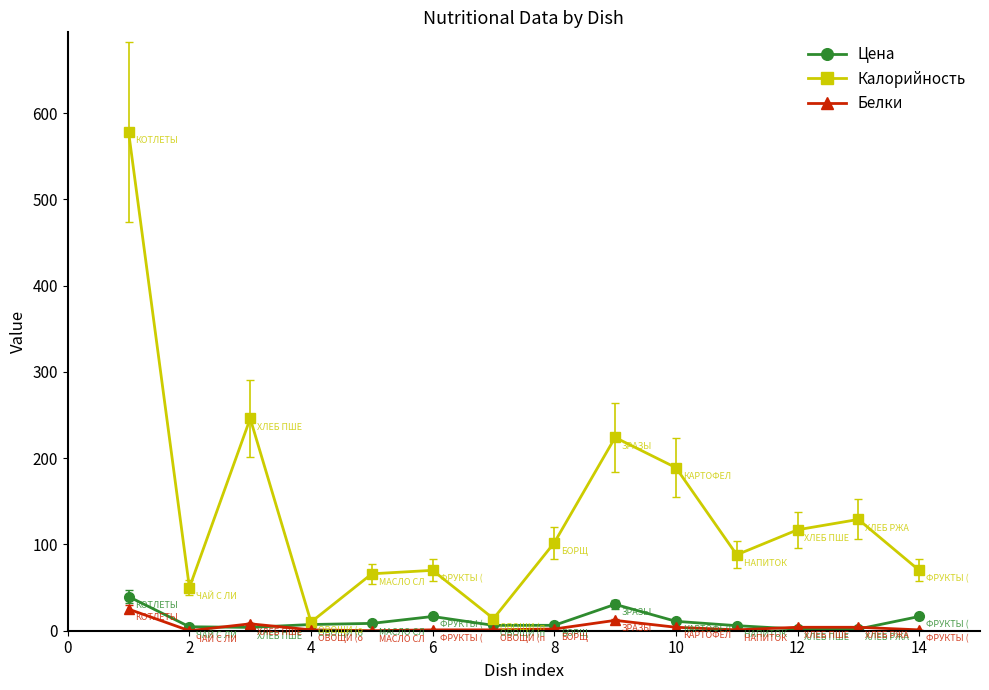

Which series has the widest spread of values?

Калорийность